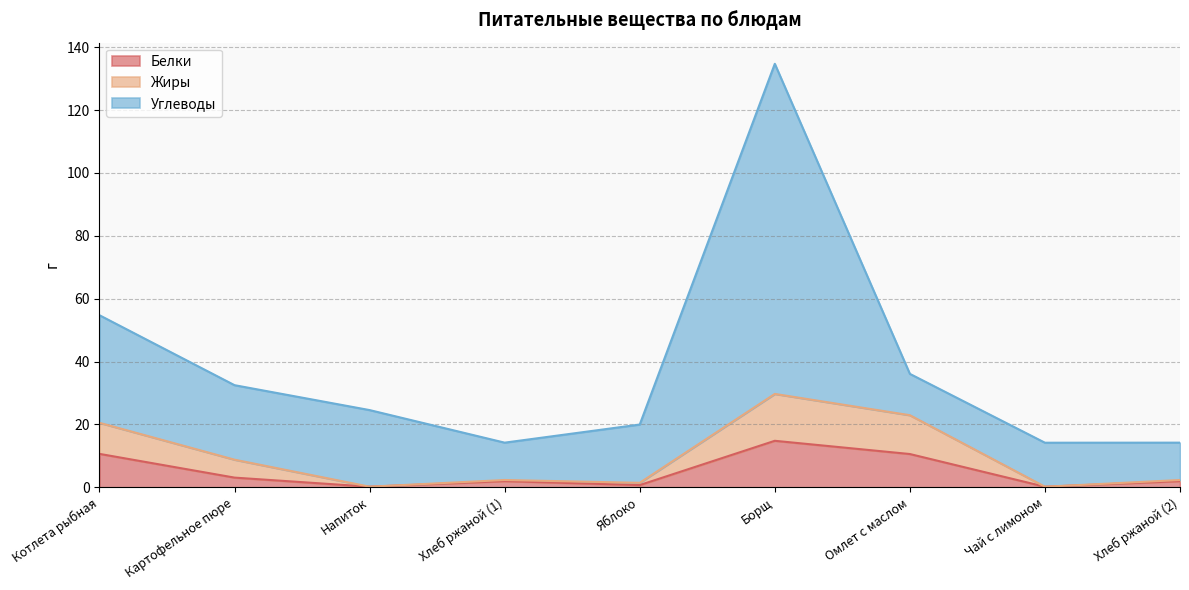

What is the highest value of the Белки series?

14.8